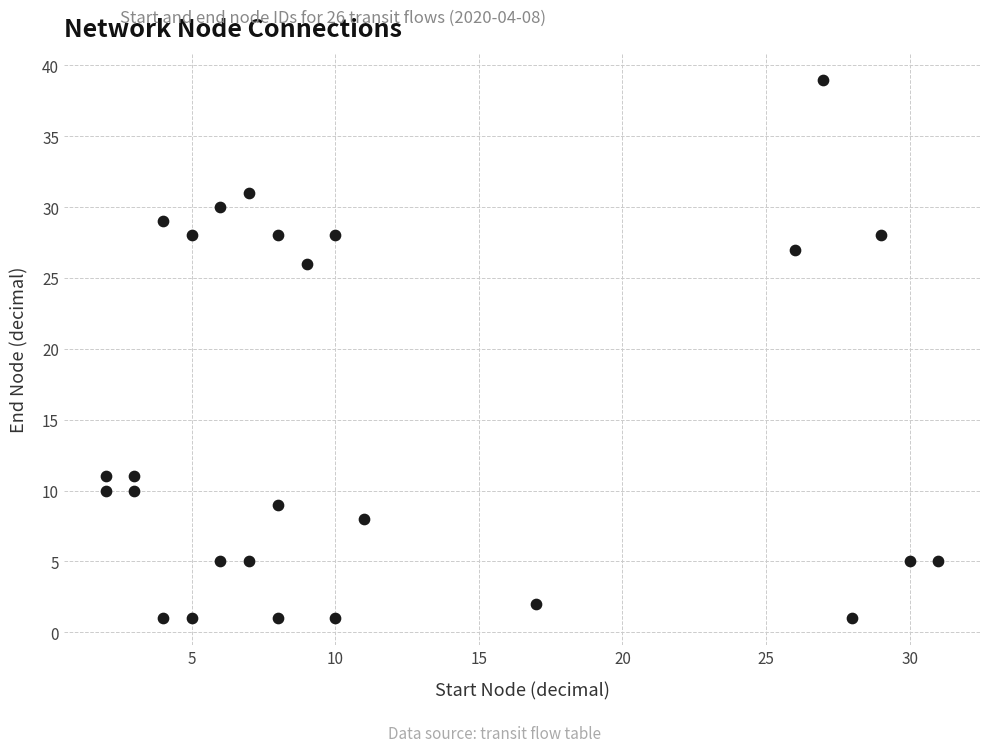

What Y value in the scatter plot is closest to 20?

26